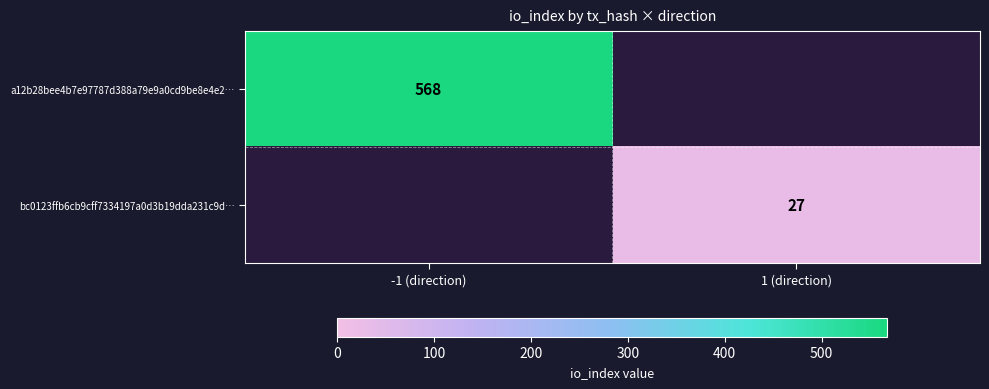

Is it true that bc0123ffb6cb9cff7334197a0d3b19dda231c9d… equals 6 at 1 (direction)?

False